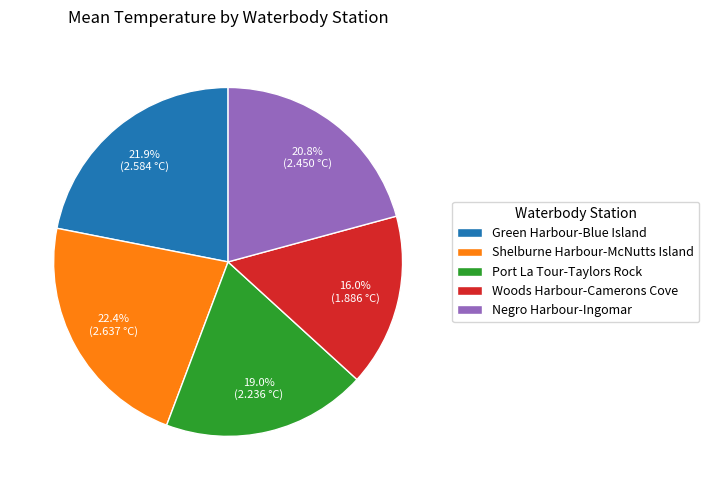

Is the sum of Green Harbour-Blue Island and Negro Harbour-Ingomar greater than half?

No